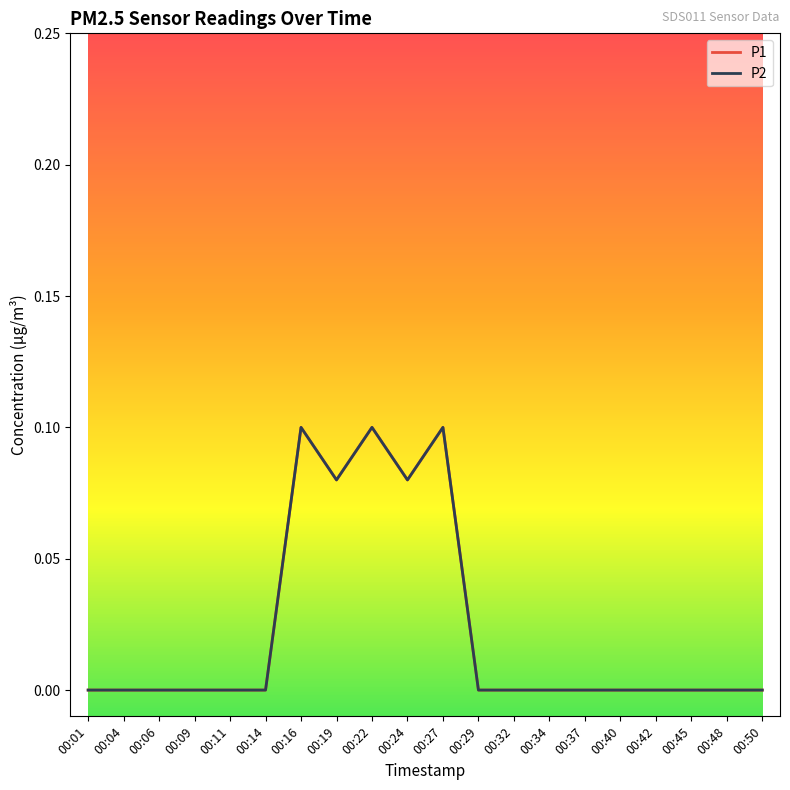

Is this an area chart (filled region under the line)?

No